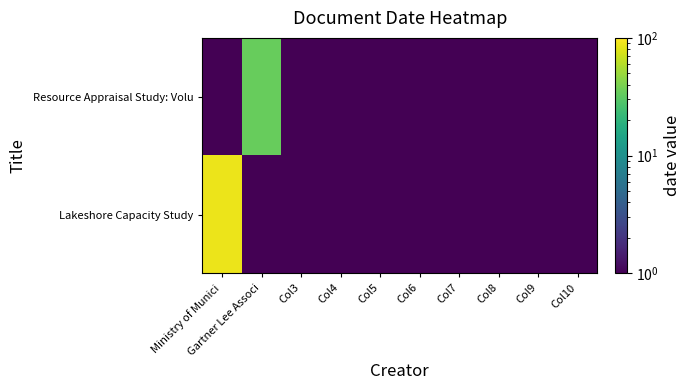

At how many categories does at least one series exceed 36?

1